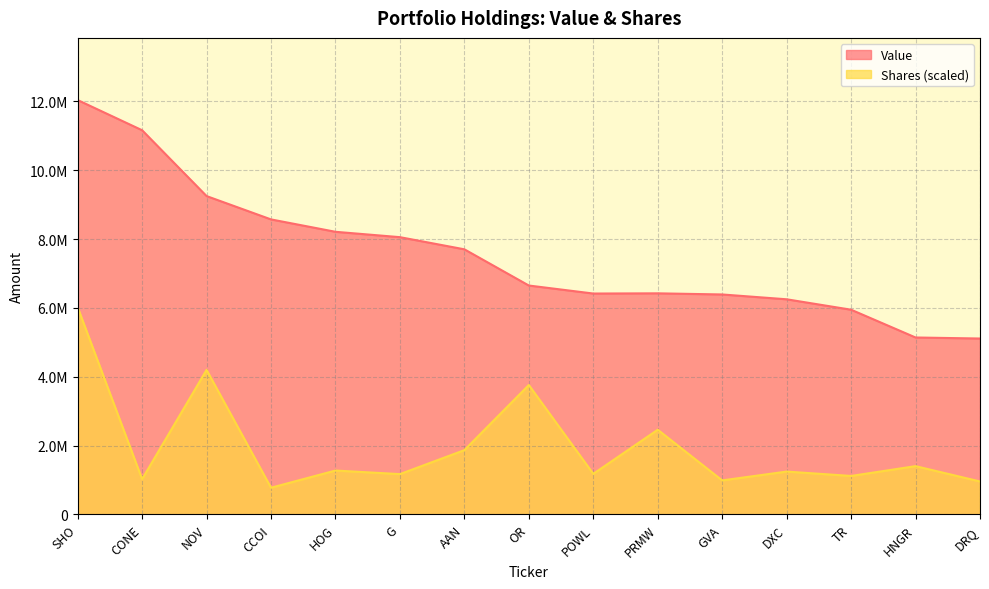

What is the label of the 7th point from the right?

POWL